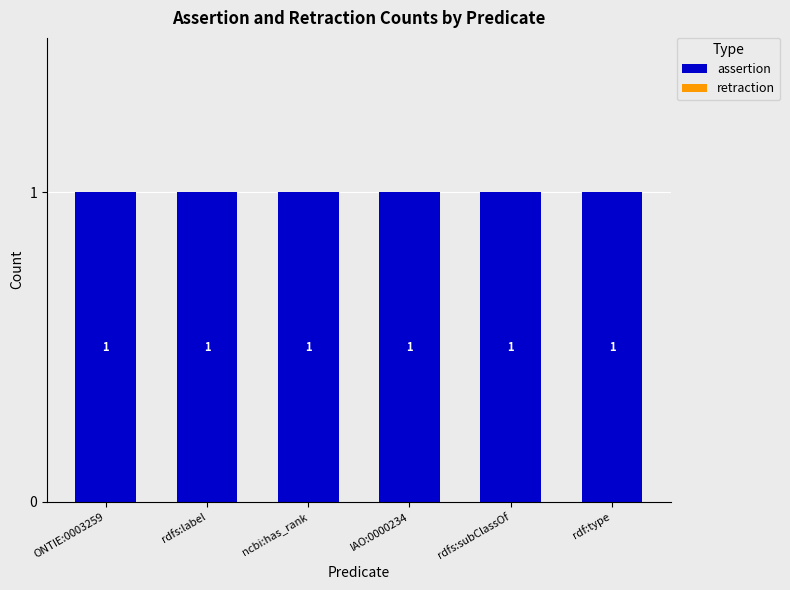

Does the chart contain stacked bars?

No